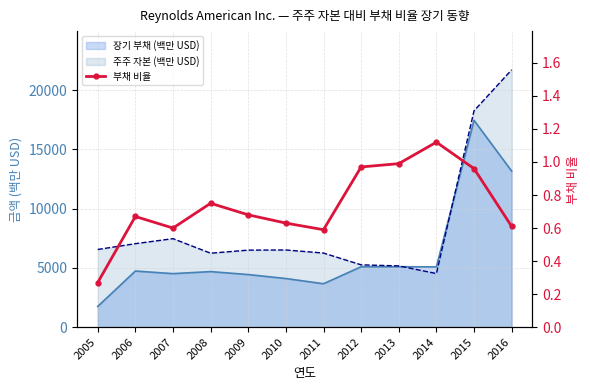

What is the value of the 2nd point from the left?

0.7